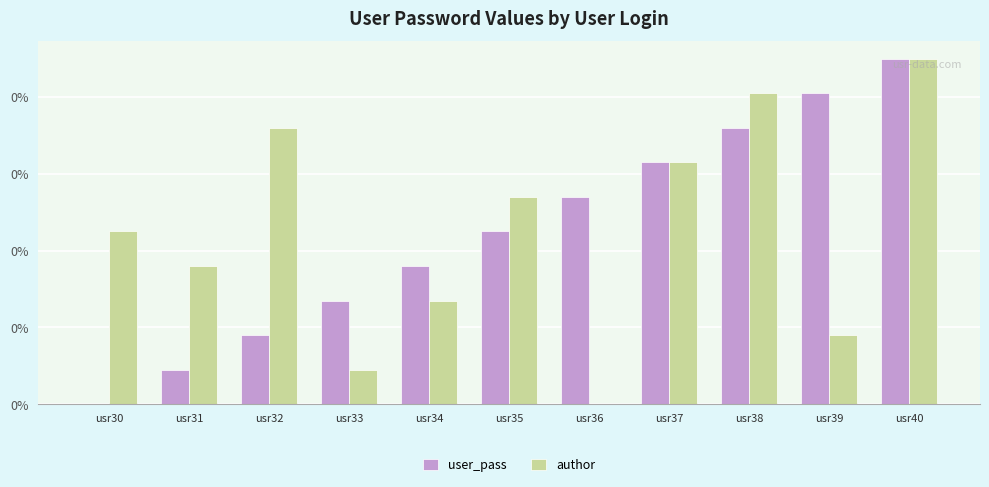

Reading right to left, what are all the values shown in this chart?

user_pass: usr40=0.0	usr39=0.0	usr38=0.0	usr37=0.0	usr36=0.0	usr35=0.0	usr34=0.0	usr33=0.0	usr32=0.0	usr31=0.0	usr30=0.0
author: usr40=0.0	usr39=0.0	usr38=0.0	usr37=0.0	usr36=0.0	usr35=0.0	usr34=0.0	usr33=0.0	usr32=0.0	usr31=0.0	usr30=0.0